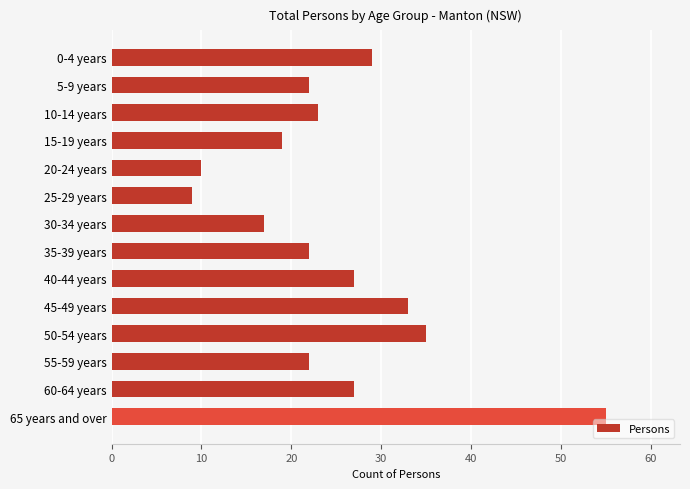

What is the label of the 8th bar from the top?

35-39 years